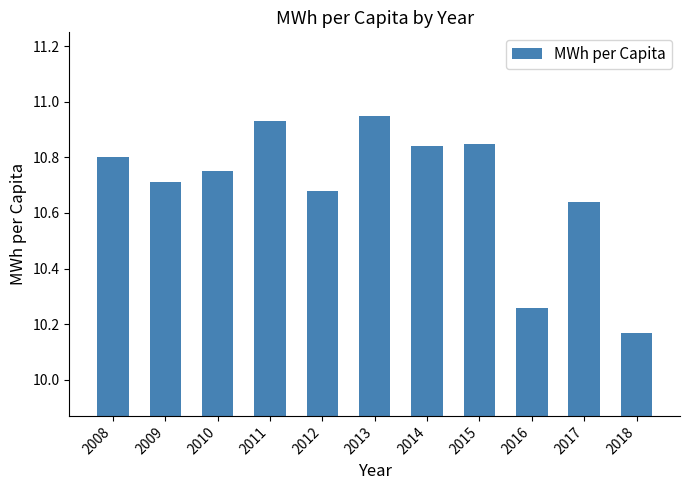

What is the sum of all values?

117.6